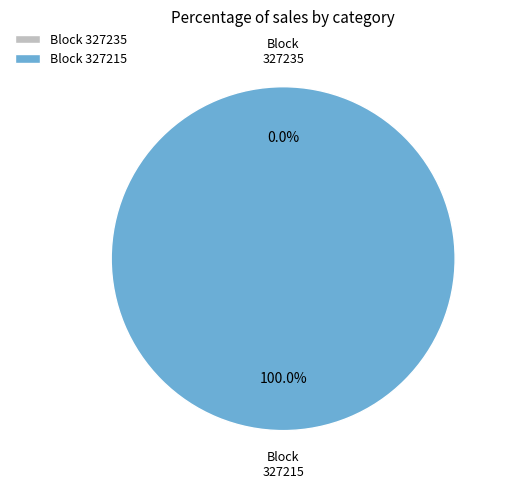

Rank the categories by value from highest to lowest.

327215, 327235